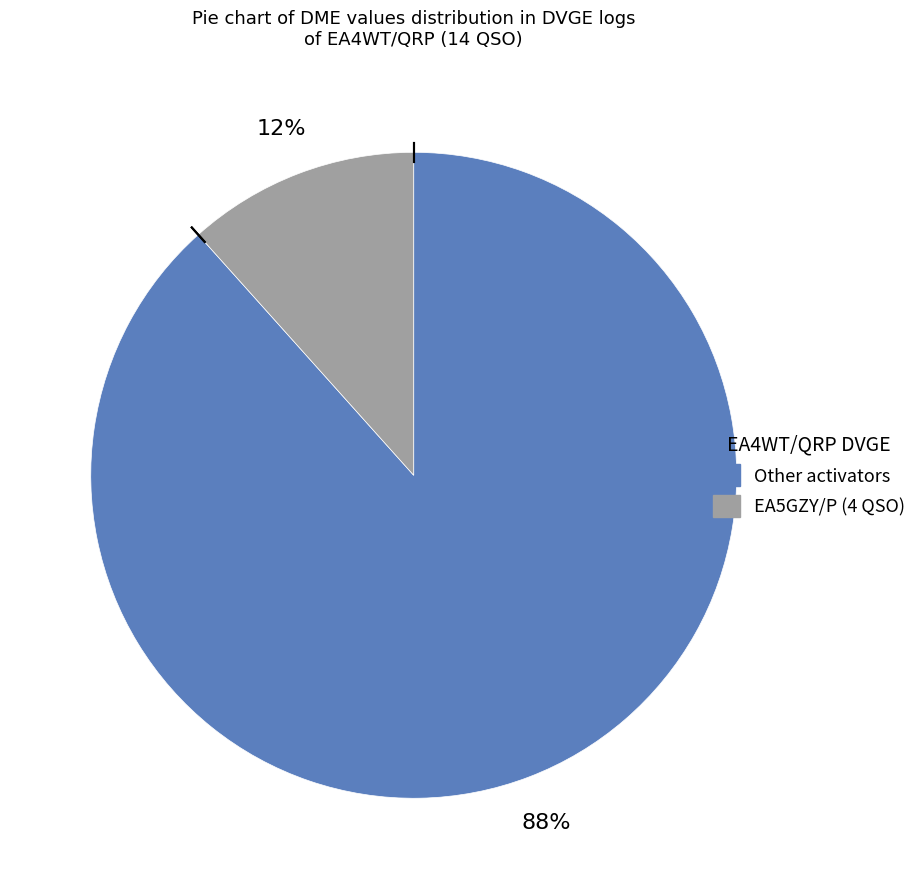

How many segments does this pie chart have?

2